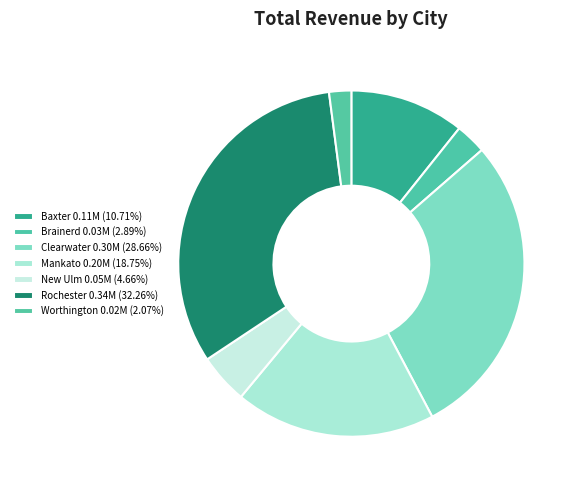

How many segments does this pie chart have?

7